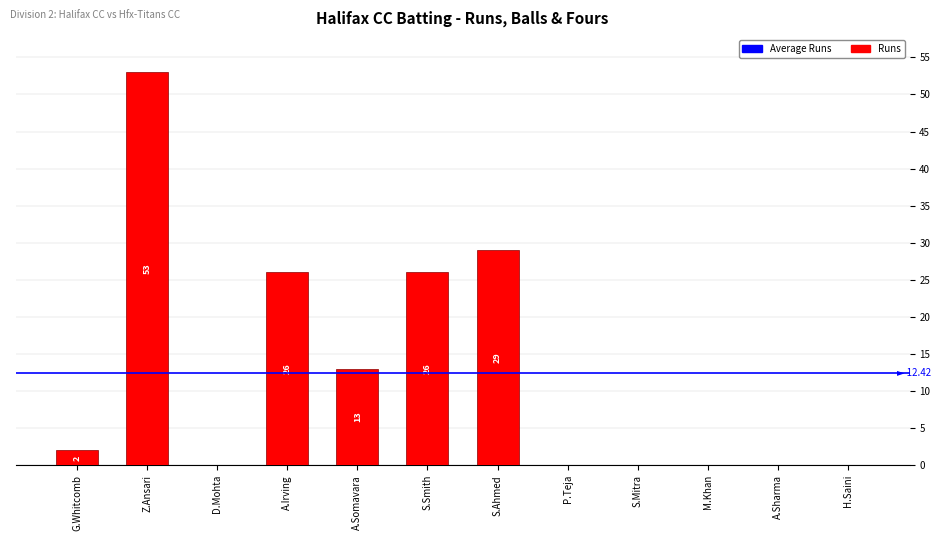

What is the greatest value displayed?

53